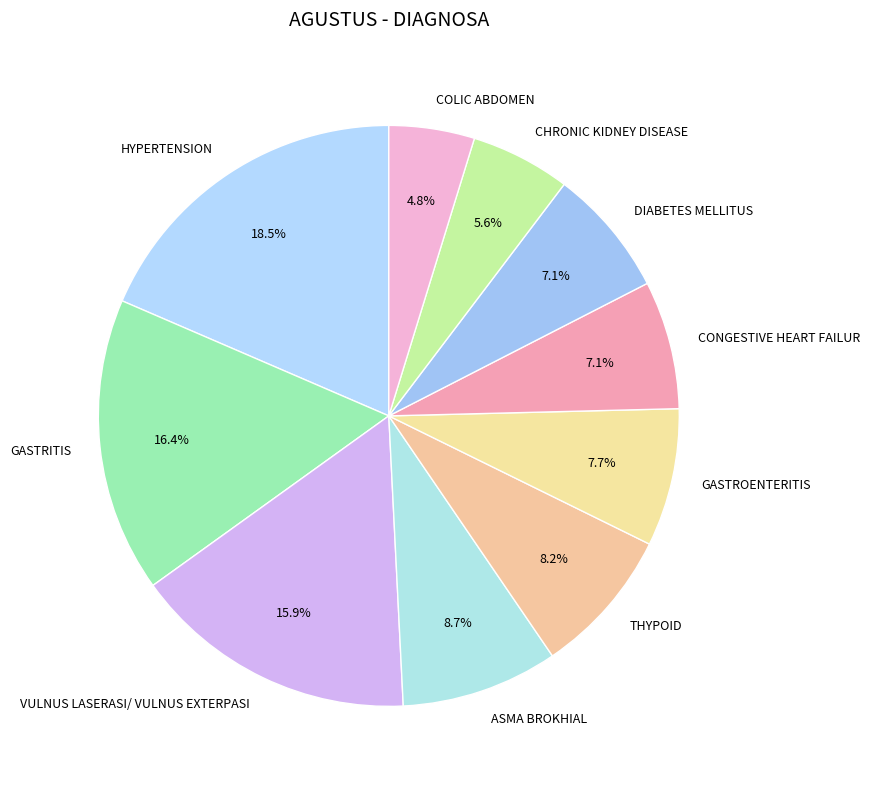

Which has a higher value, CHRONIC KIDNEY DISEASE or GASTRITIS?

GASTRITIS